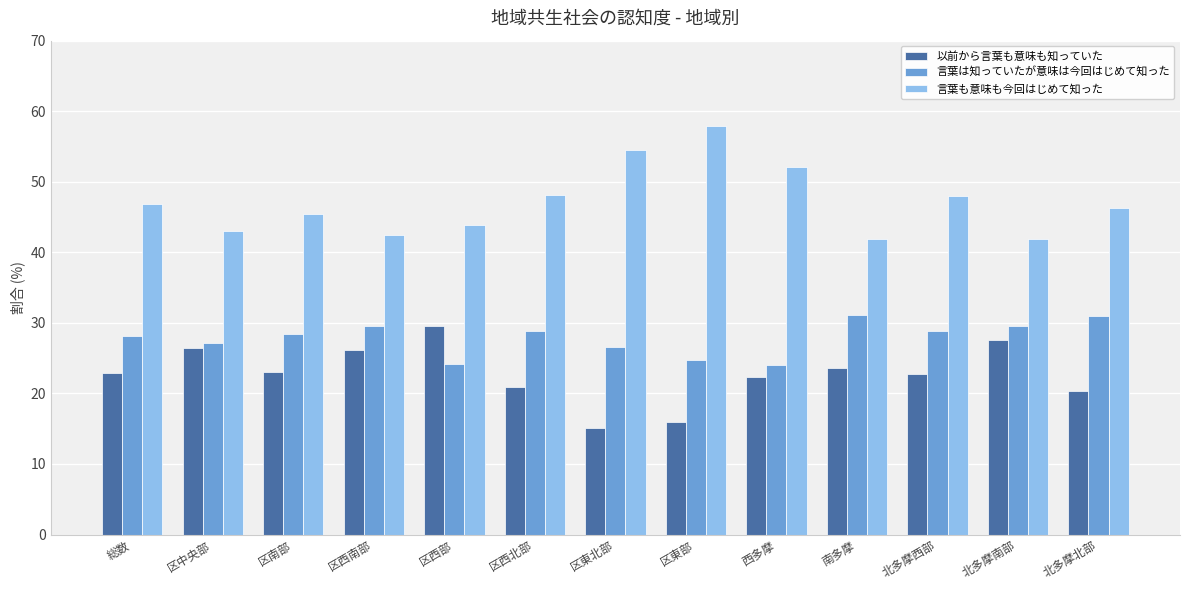

The 言葉は知っていたが意味は今回はじめて知った series shows 27.1 at 区中央部. True or false?

True